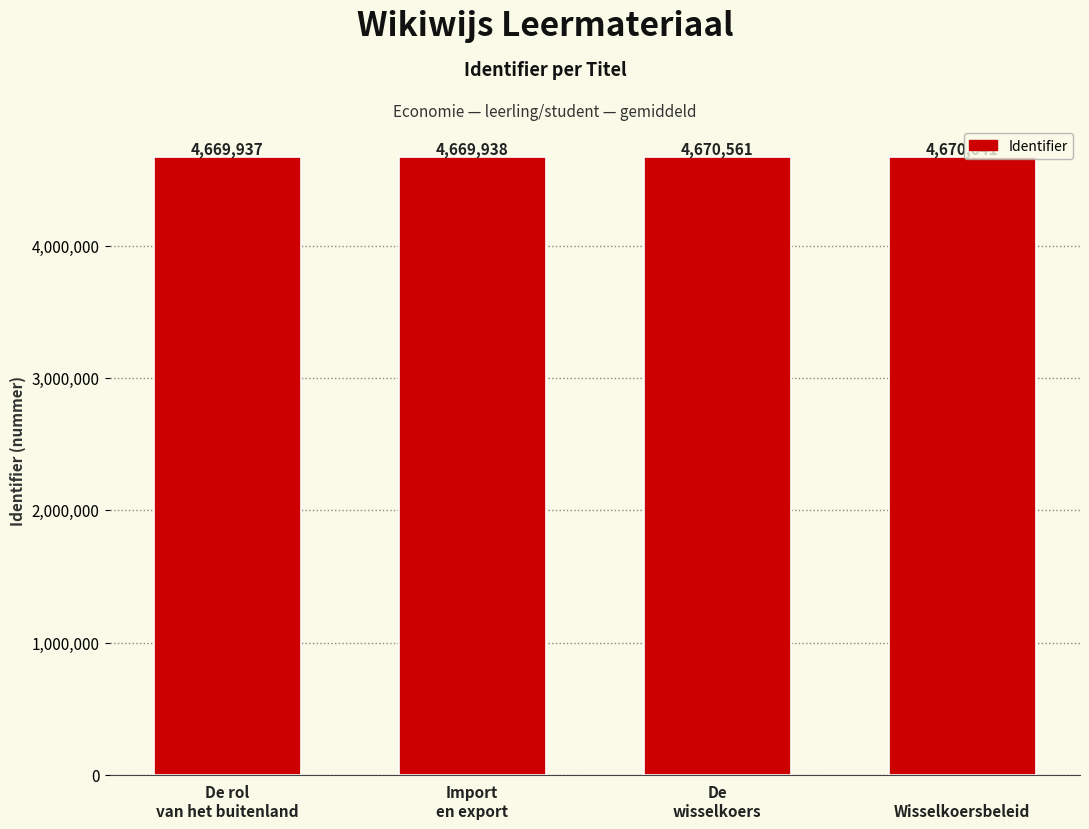

Reading left to right, extract all data points from this chart.

4669937	4669938	4670561	4670641